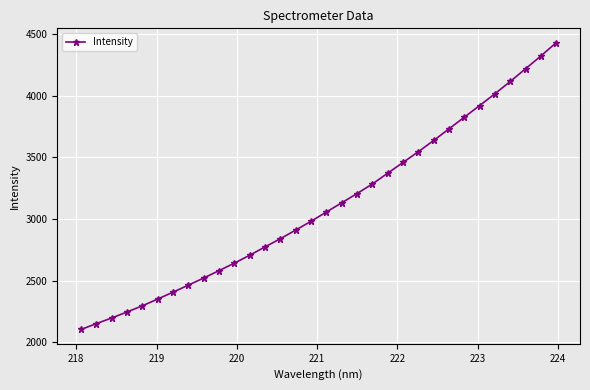

What is the value of the 29th point from the left?

4118.3